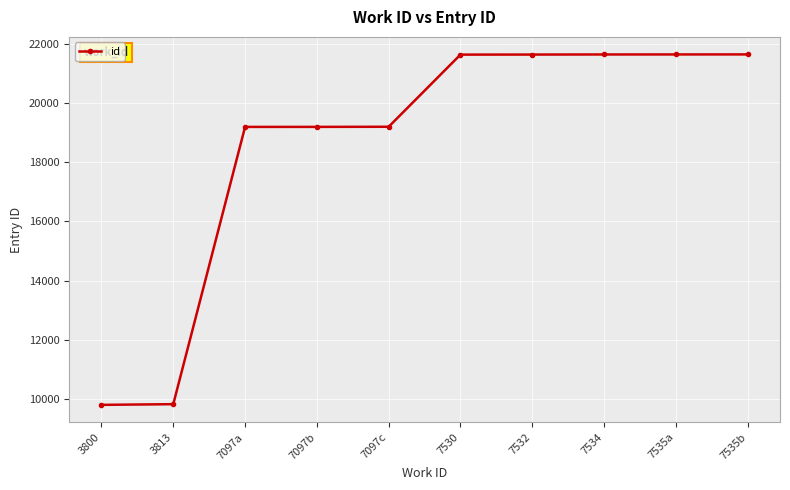

What is the maximum value shown in the chart?

21647